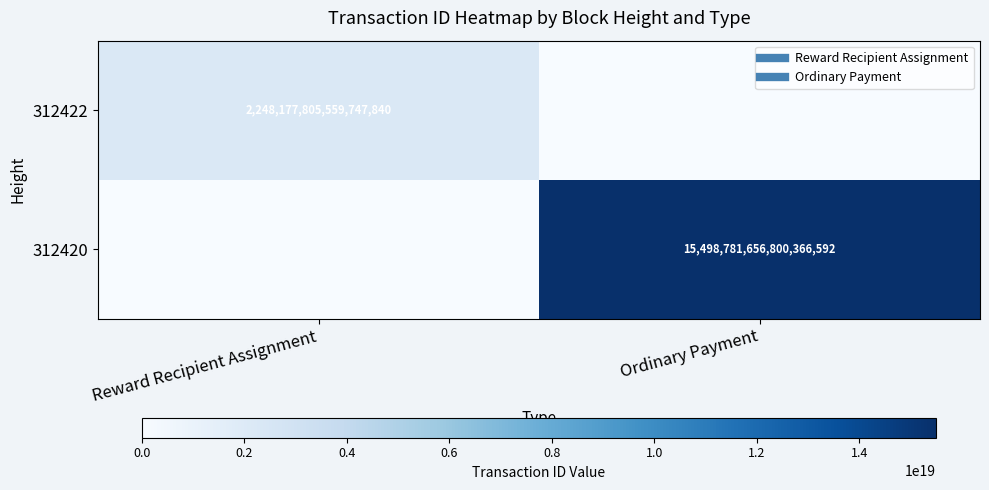

What is the difference between the maximum and minimum values in the 312422 series?

2248177805559747840